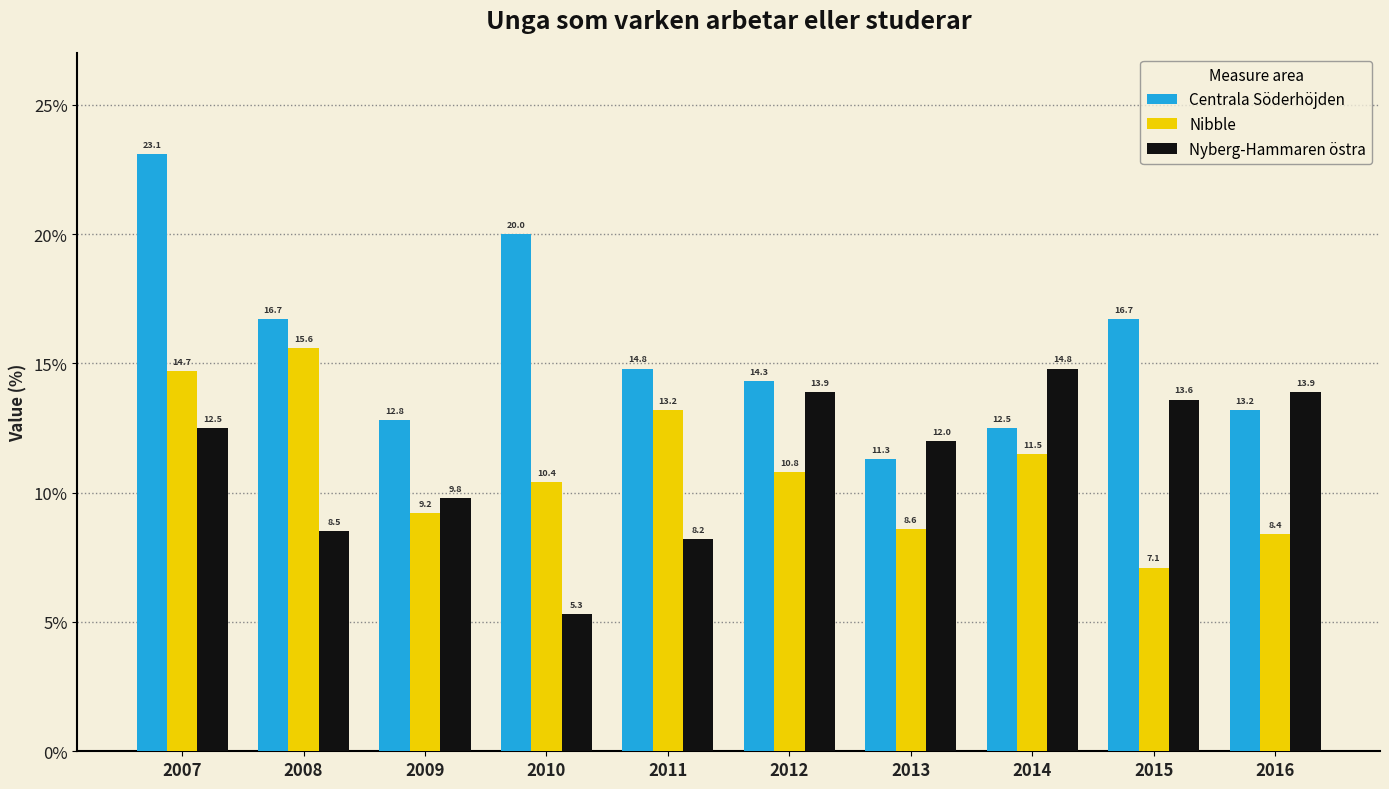

Are the bars horizontal?

No